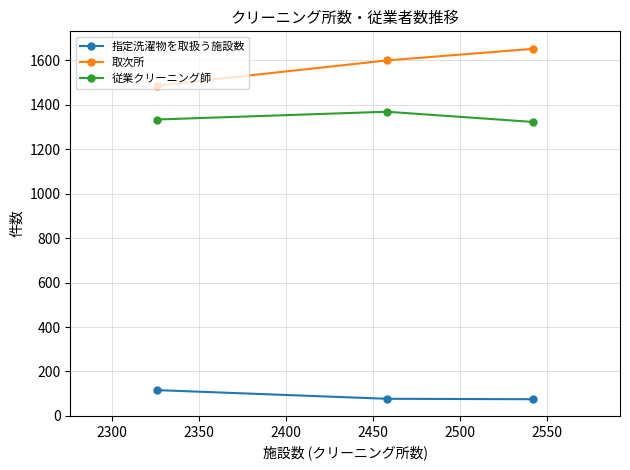

List the series in order of their overall mean, lowest first.

指定洗濯物を取扱う施設数, 従業クリーニング師, 取次所